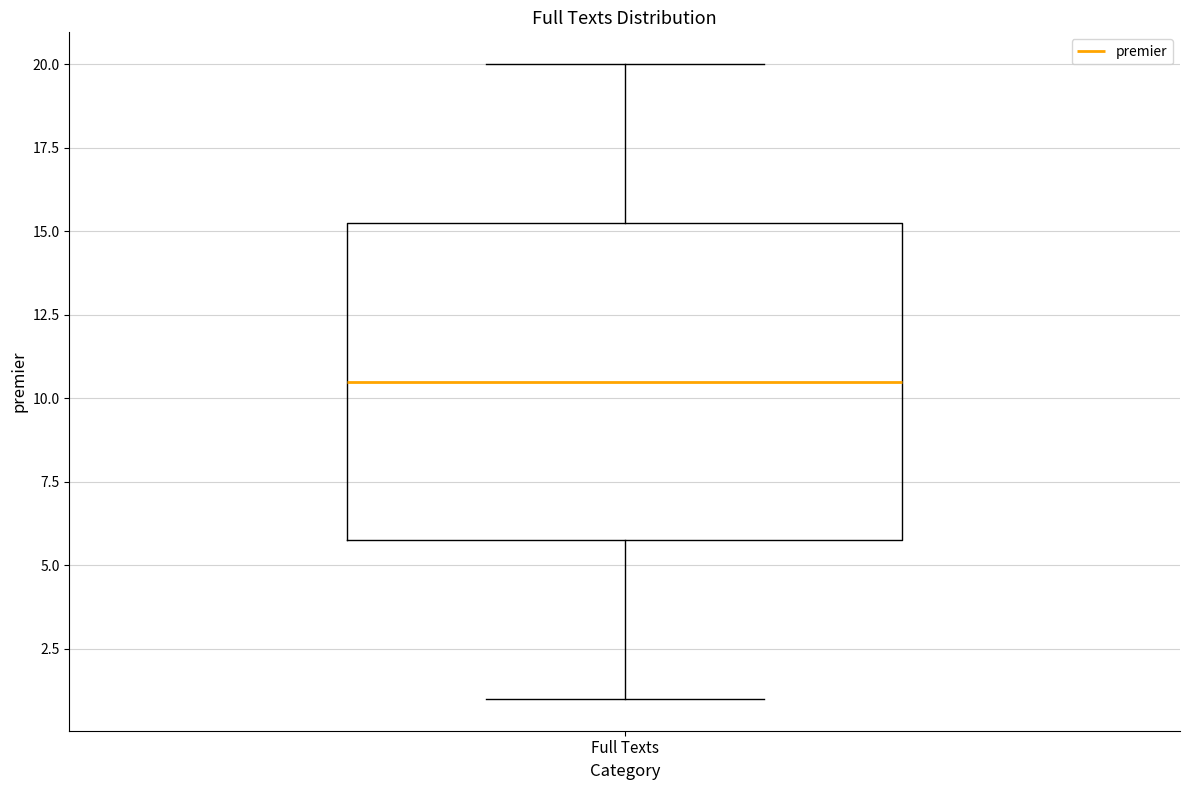

Transcribe this box plot: give where the median line is, the range the box spans, and where the two whiskers end, as read against the y-axis. The values are not printed on the chart, so give them approximately, as read against the axis.

median 10.5, box 6.0 to 15.5, whiskers 1.0 to 20.0